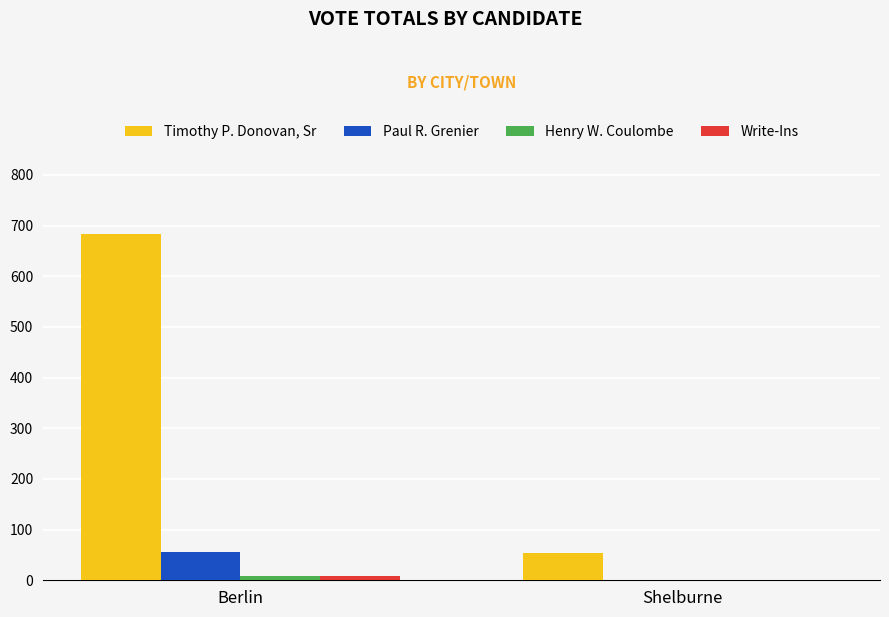

Reading left to right, what are all the values shown in this chart?

Timothy P. Donovan, Sr: Berlin=684	Shelburne=53
Paul R. Grenier: Berlin=55	Shelburne=1
Henry W. Coulombe: Berlin=9	Shelburne=0
Write-Ins: Berlin=9	Shelburne=0